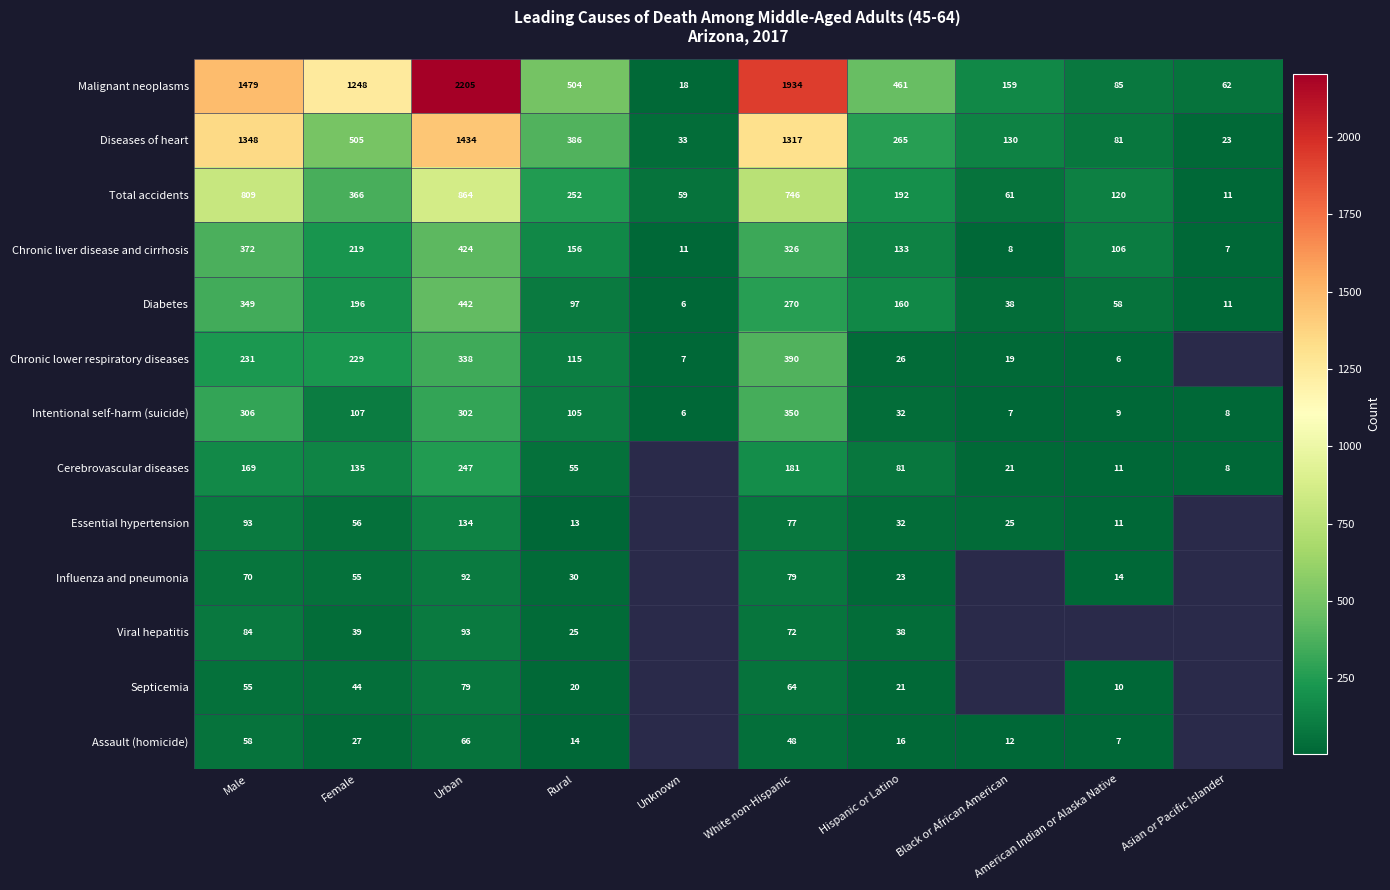

At which label is Diseases of heart closest to 728?

Female